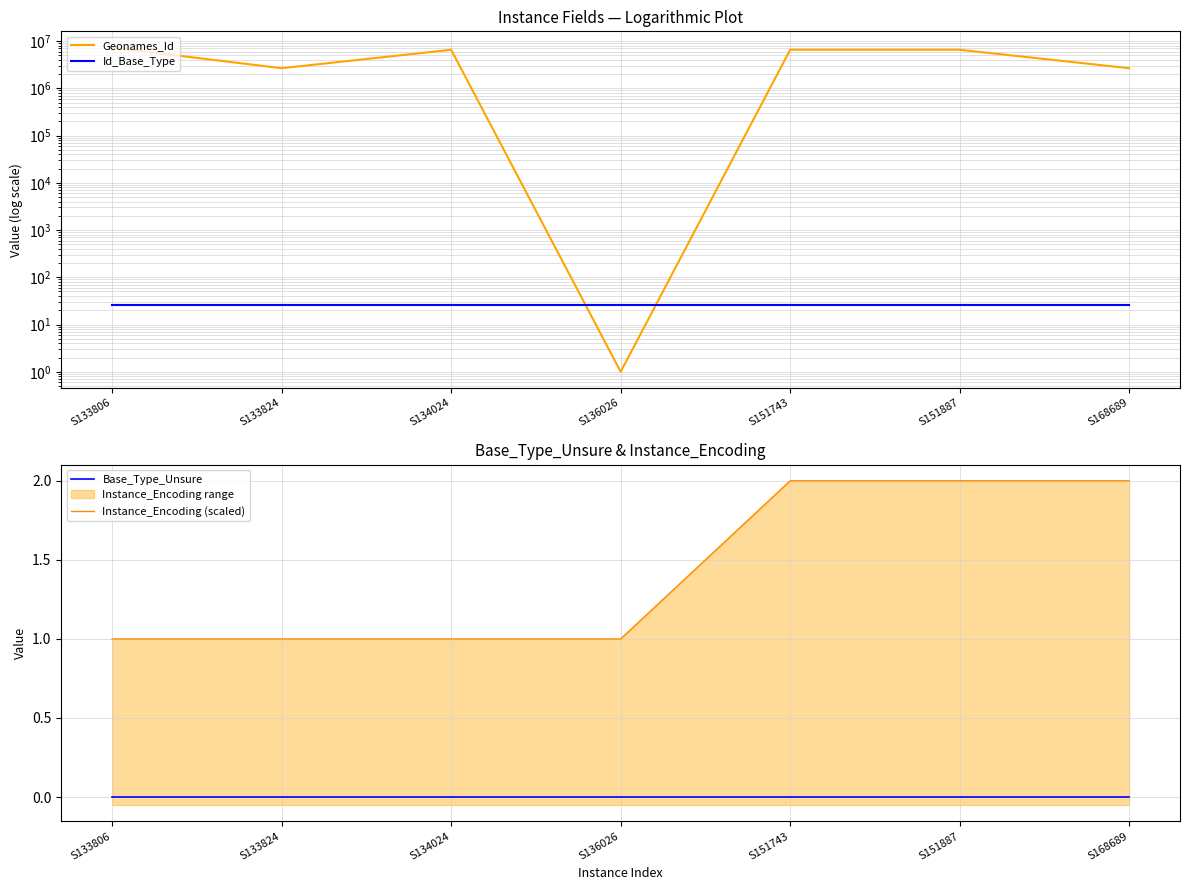

True or false: Geonames_Id and Instance_Encoding (scaled) intersect in this chart.

False